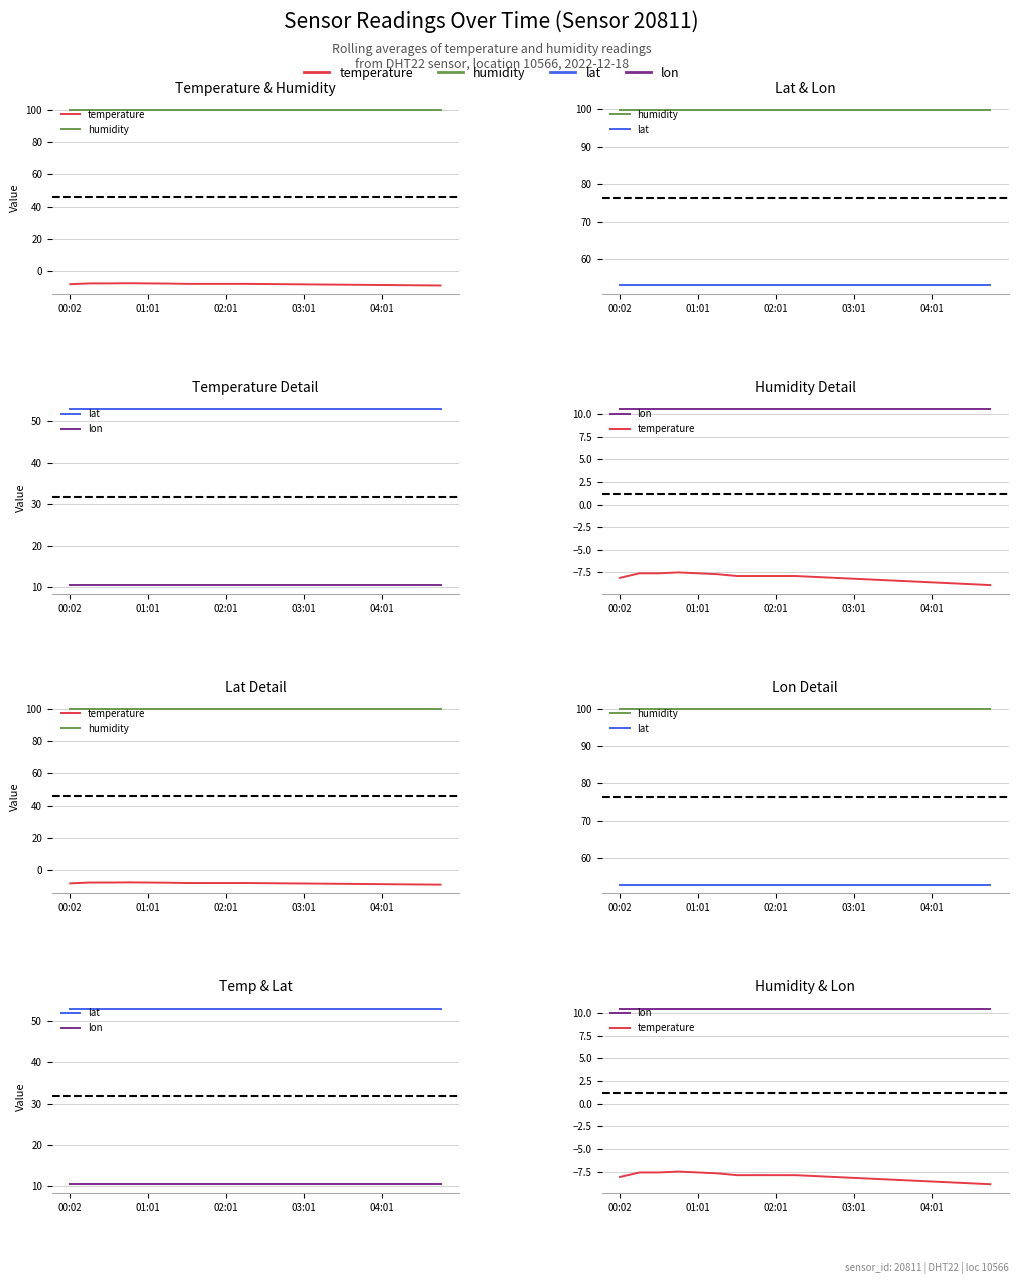

What are all the series names shown in the legend?

temperature, humidity, lat, lon